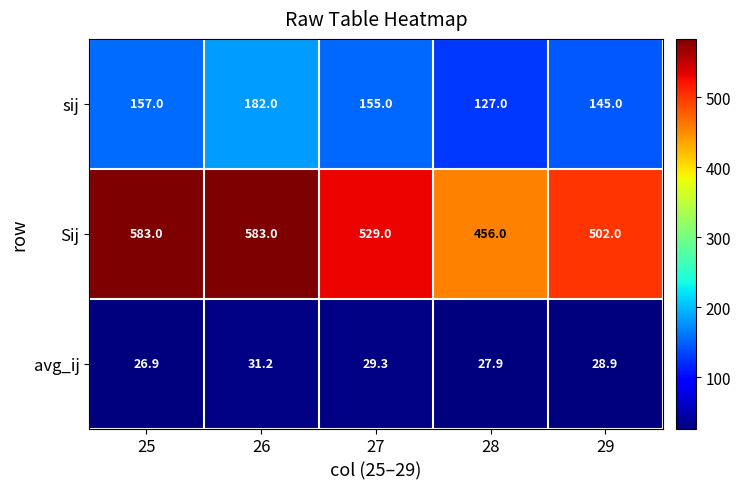

Count the number of categories in the chart.

5